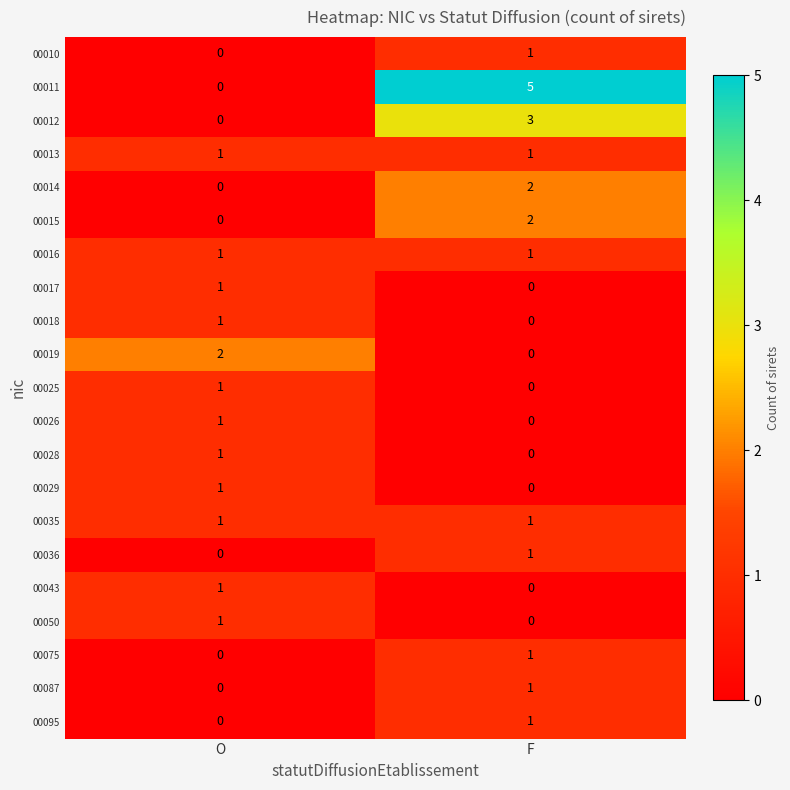

Which series changed the most between O and F?

00011